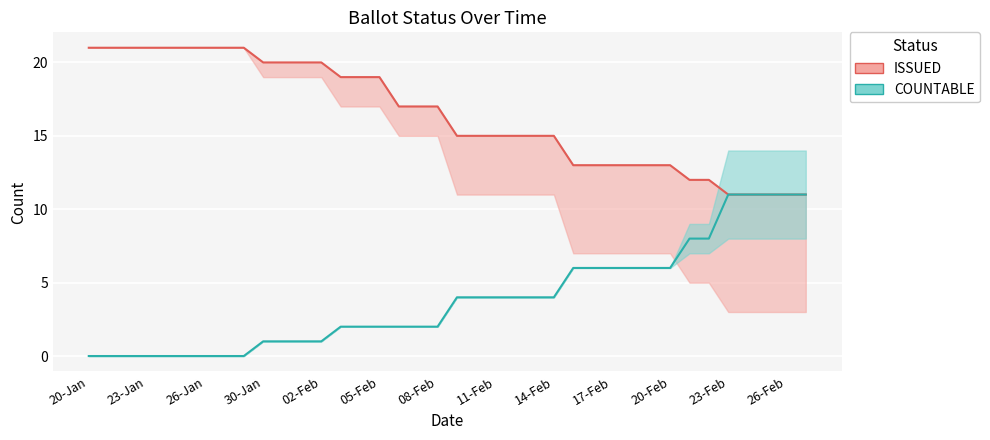

How many lines are shown in the chart?

2